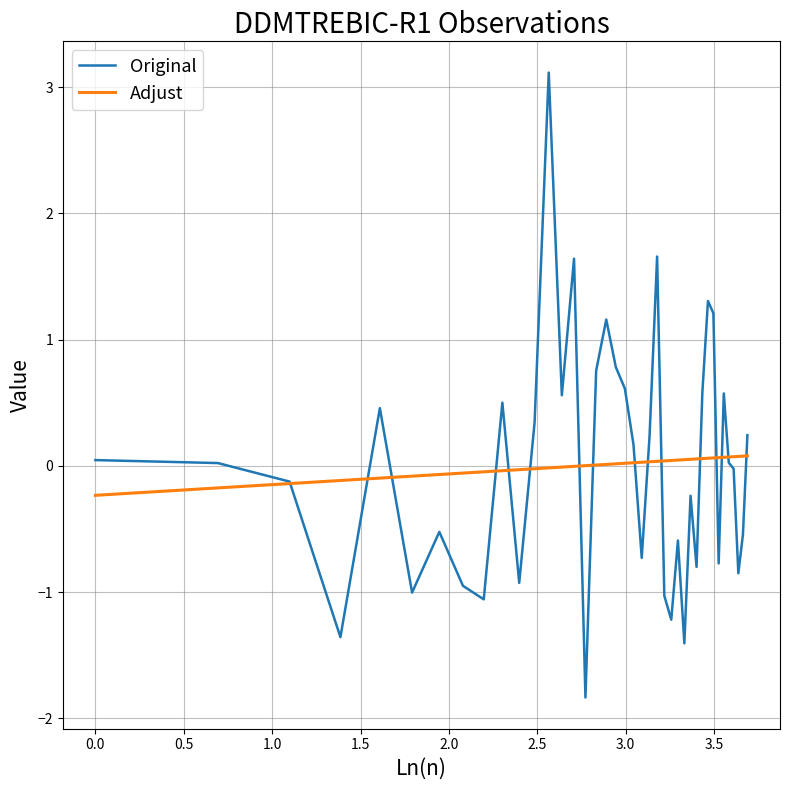

List the series in order of their peak value, lowest first.

Adjust, Original